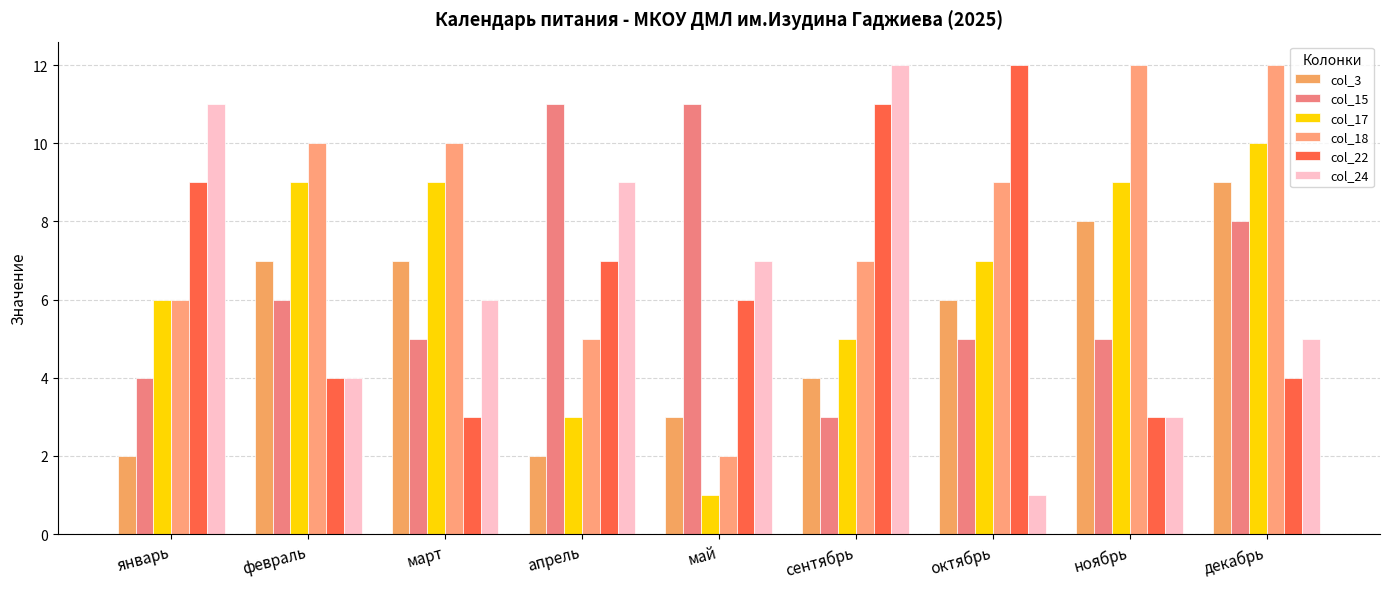

Reading right to left, list all the values displayed in this chart.

col_3: декабрь=9	ноябрь=8	октябрь=6	сентябрь=4	май=3	апрель=2	март=7	февраль=7	январь=2
col_15: декабрь=8	ноябрь=5	октябрь=5	сентябрь=3	май=11	апрель=11	март=5	февраль=6	январь=4
col_17: декабрь=10	ноябрь=9	октябрь=7	сентябрь=5	май=1	апрель=3	март=9	февраль=9	январь=6
col_18: декабрь=12	ноябрь=12	октябрь=9	сентябрь=7	май=2	апрель=5	март=10	февраль=10	январь=6
col_22: декабрь=4	ноябрь=3	октябрь=12	сентябрь=11	май=6	апрель=7	март=3	февраль=4	январь=9
col_24: декабрь=5	ноябрь=3	октябрь=1	сентябрь=12	май=7	апрель=9	март=6	февраль=4	январь=11